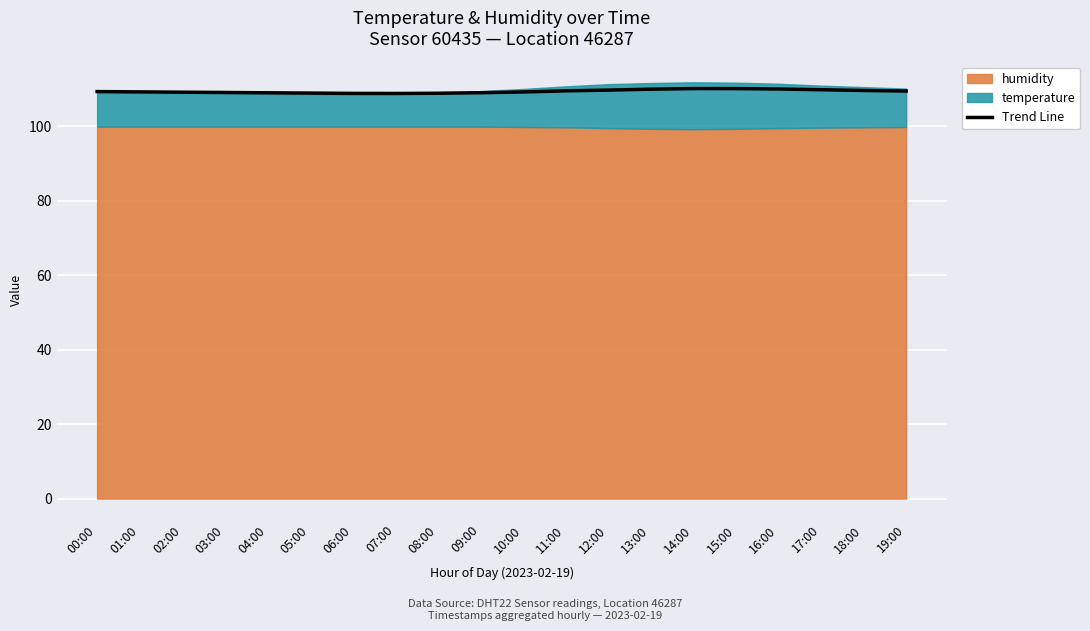

Does the chart display data point markers on the line(s)?

No